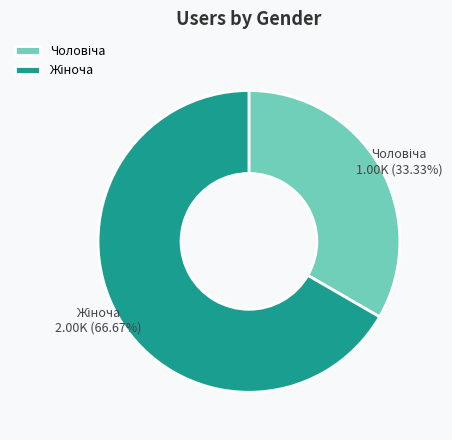

Count the number of slices in the pie.

2